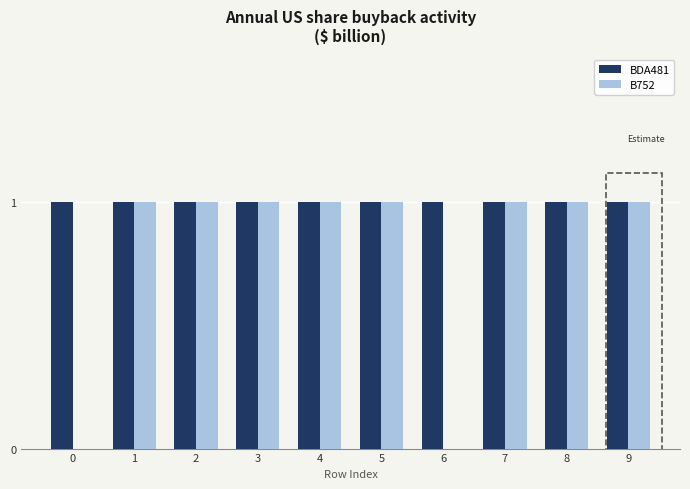

What is the sum of all BDA481 values?

10